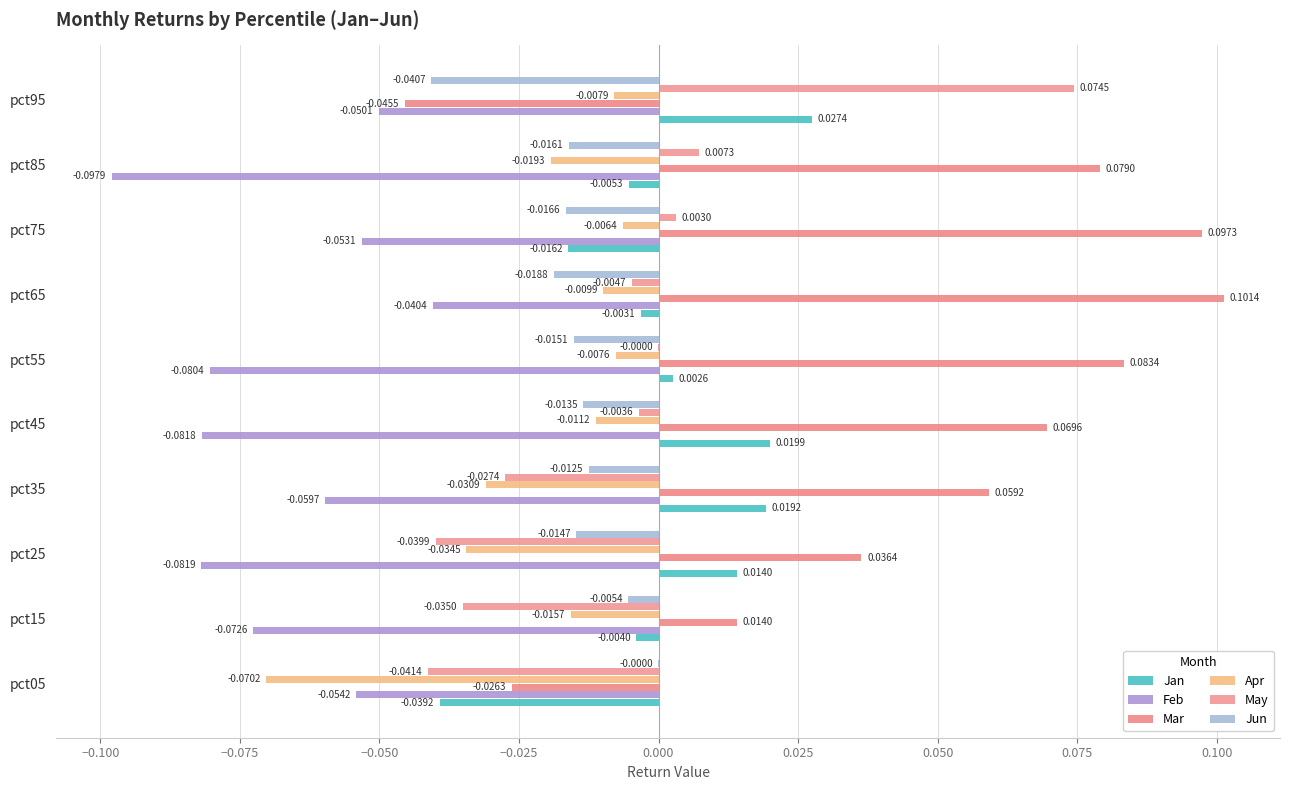

What is the average value of the Feb series?

-0.1